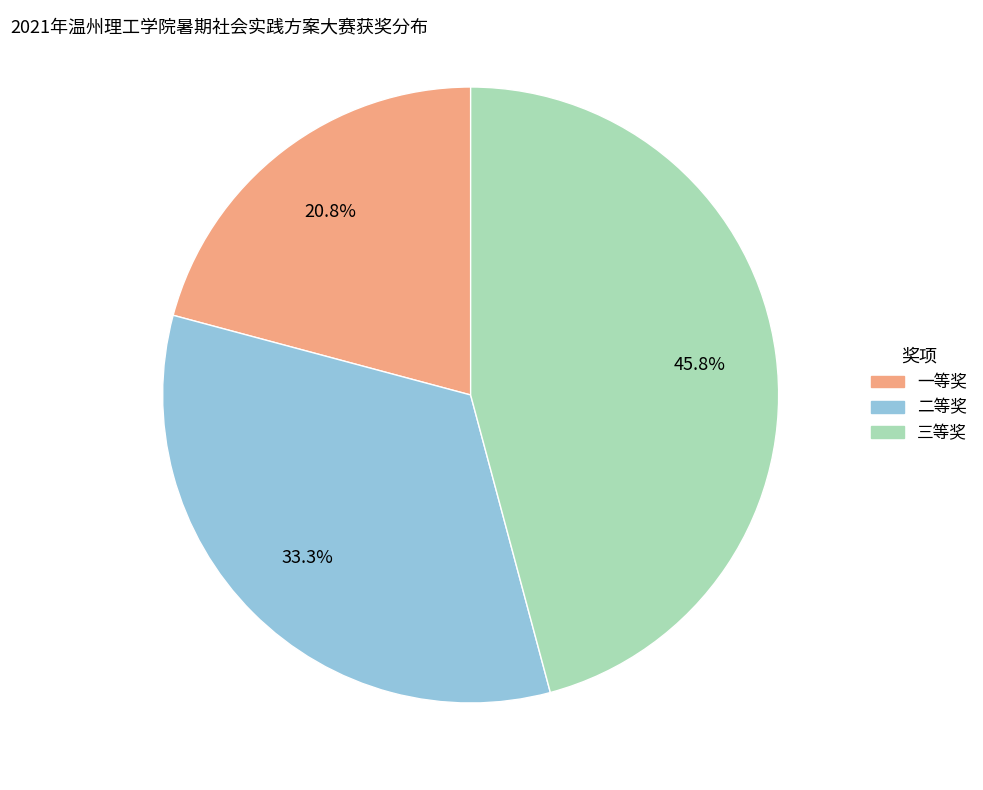

Rank the categories by value from highest to lowest.

三等奖, 二等奖, 一等奖